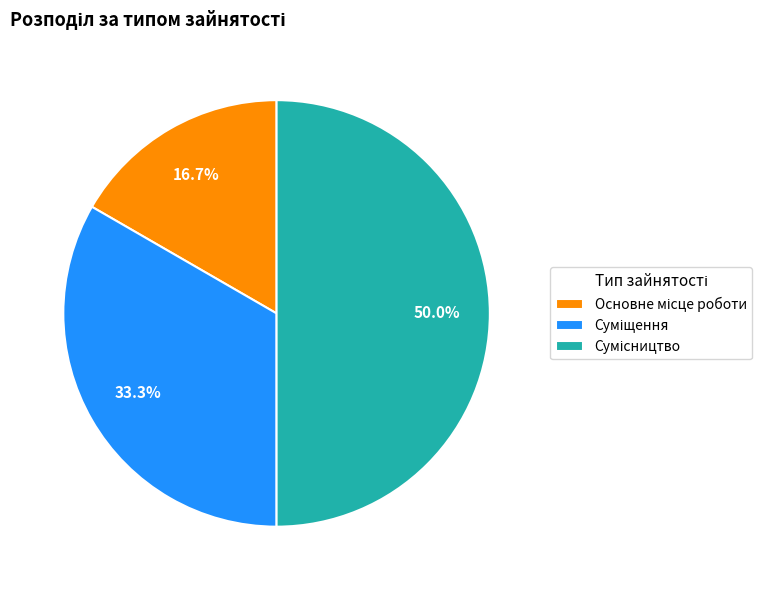

Is there any slice that represents more than half of the pie?

No